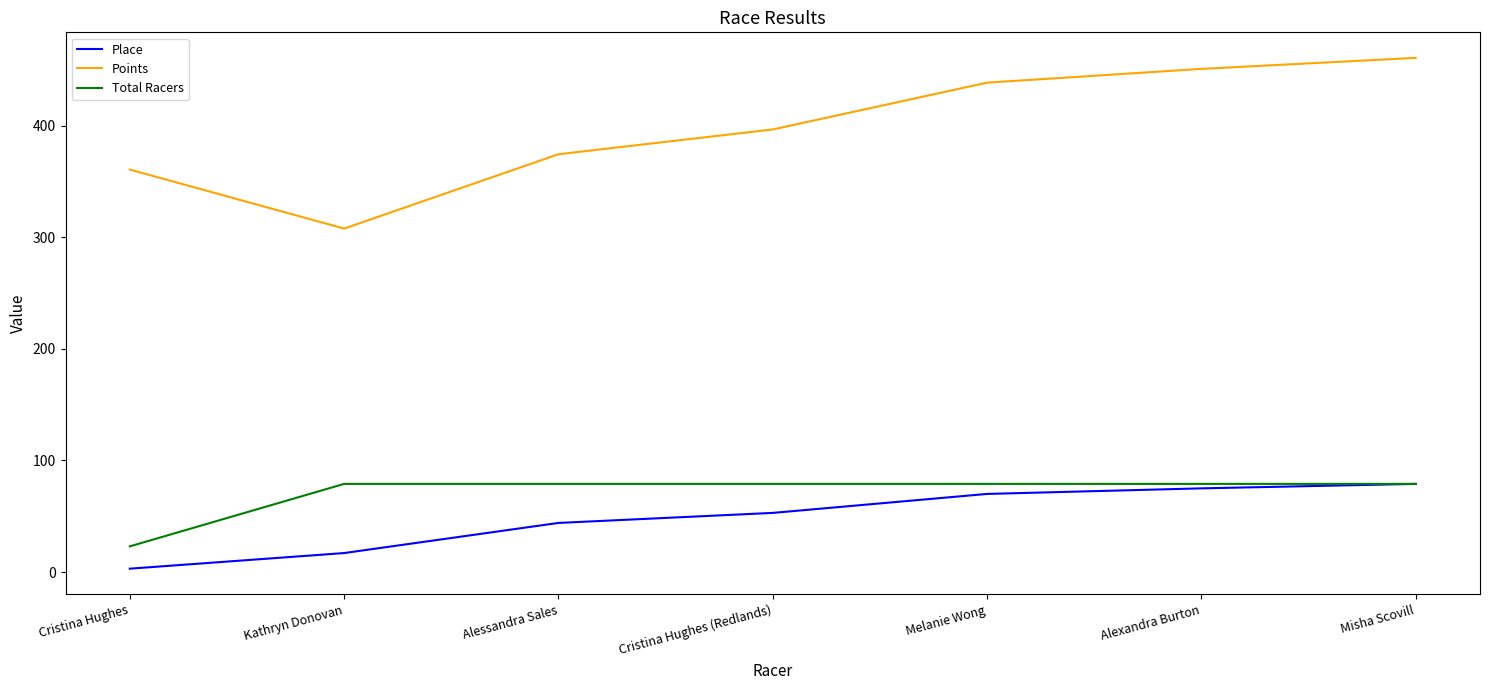

List the labels in order of Points value, largest first.

Misha Scovill, Alexandra Burton, Melanie Wong, Cristina Hughes (Redlands), Alessandra Sales, Cristina Hughes, Kathryn Donovan